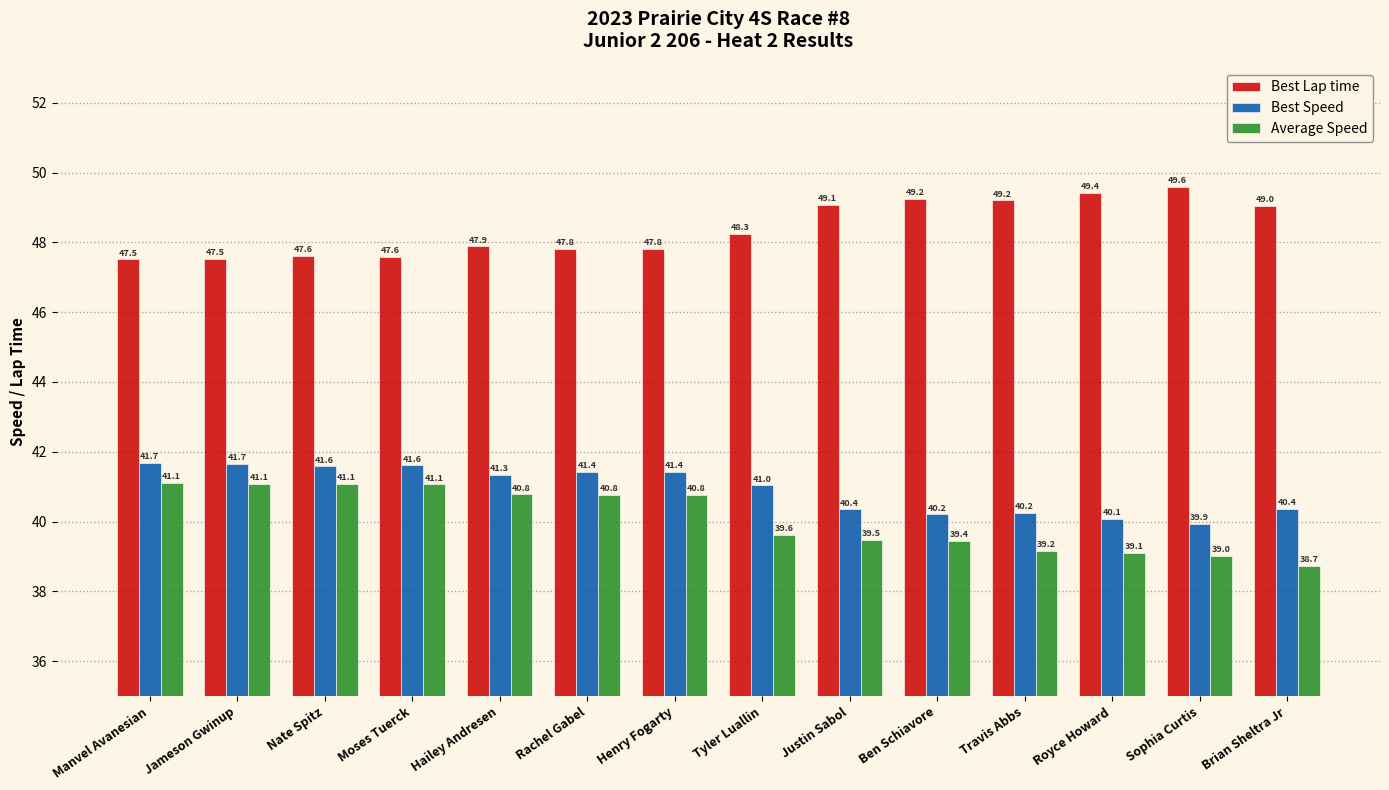

What is the sum of all Average Speed values?

561.2